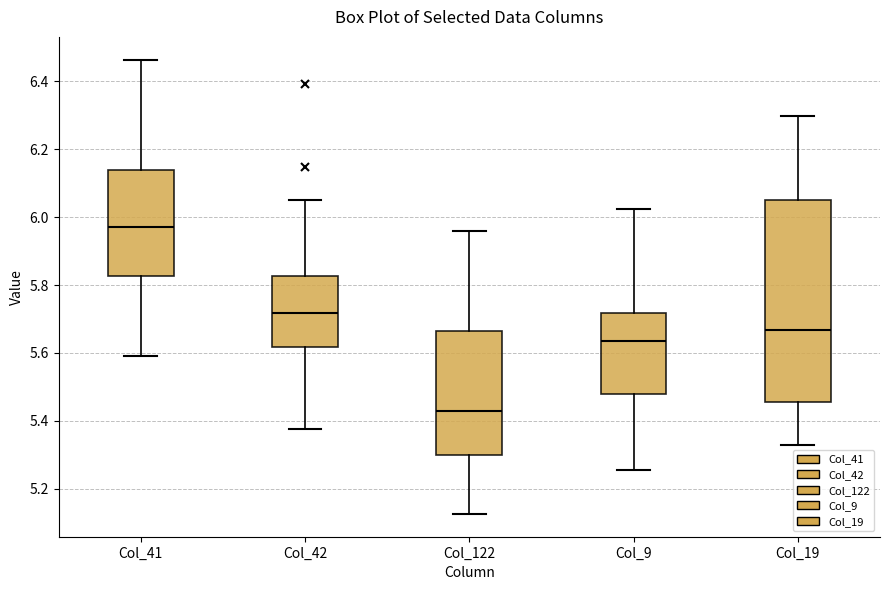

Where is the upper edge of the box for Col_9 on the y-axis? The values are not printed on the chart, so give them approximately, as read against the axis.

5.72